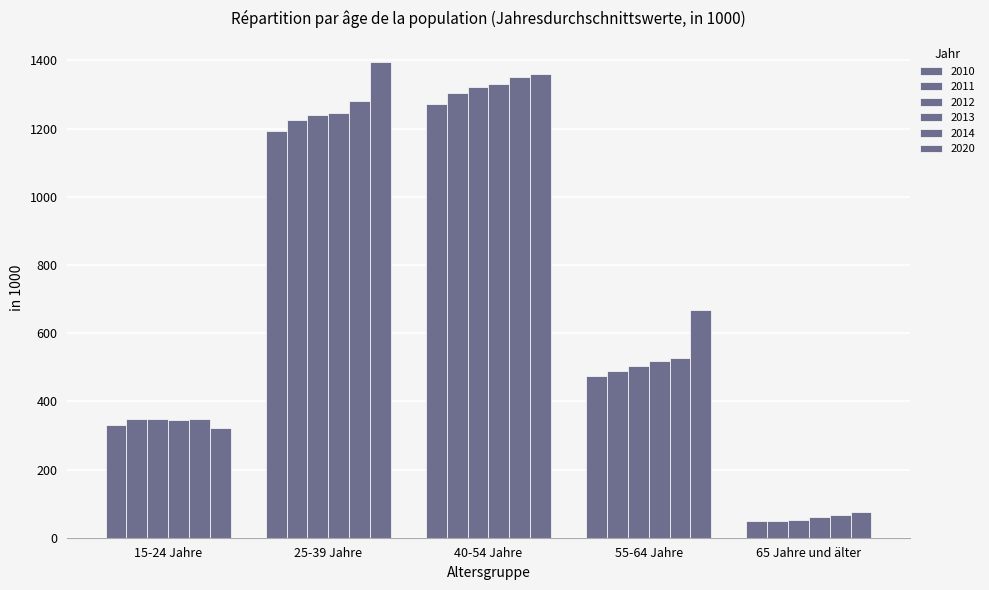

How many distinct data groups are displayed?

6